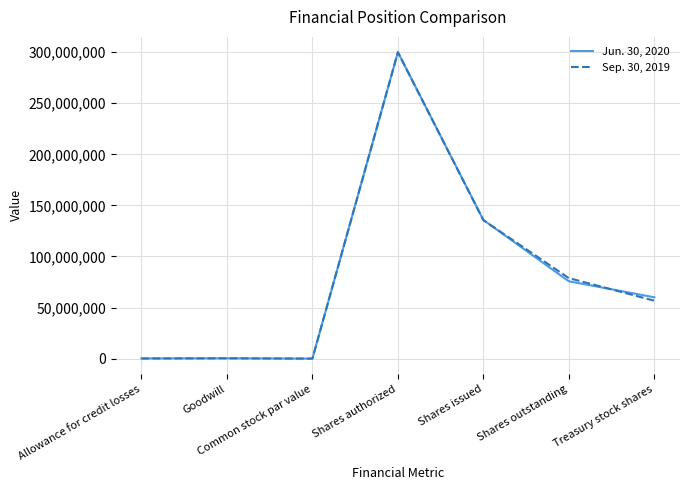

At which category is the sum across all series the highest?

Shares authorized